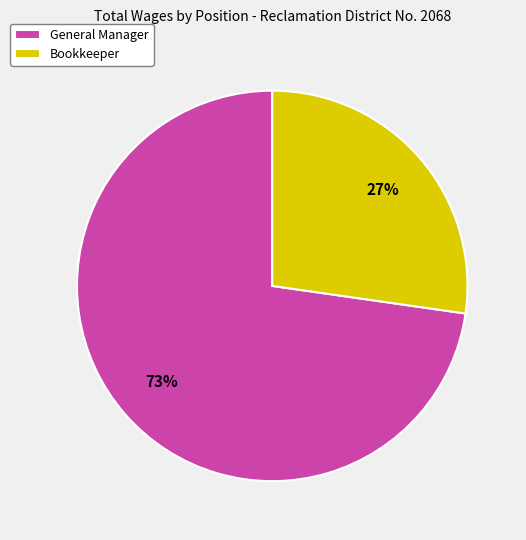

Which slice represents more than half of the pie?

General Manager